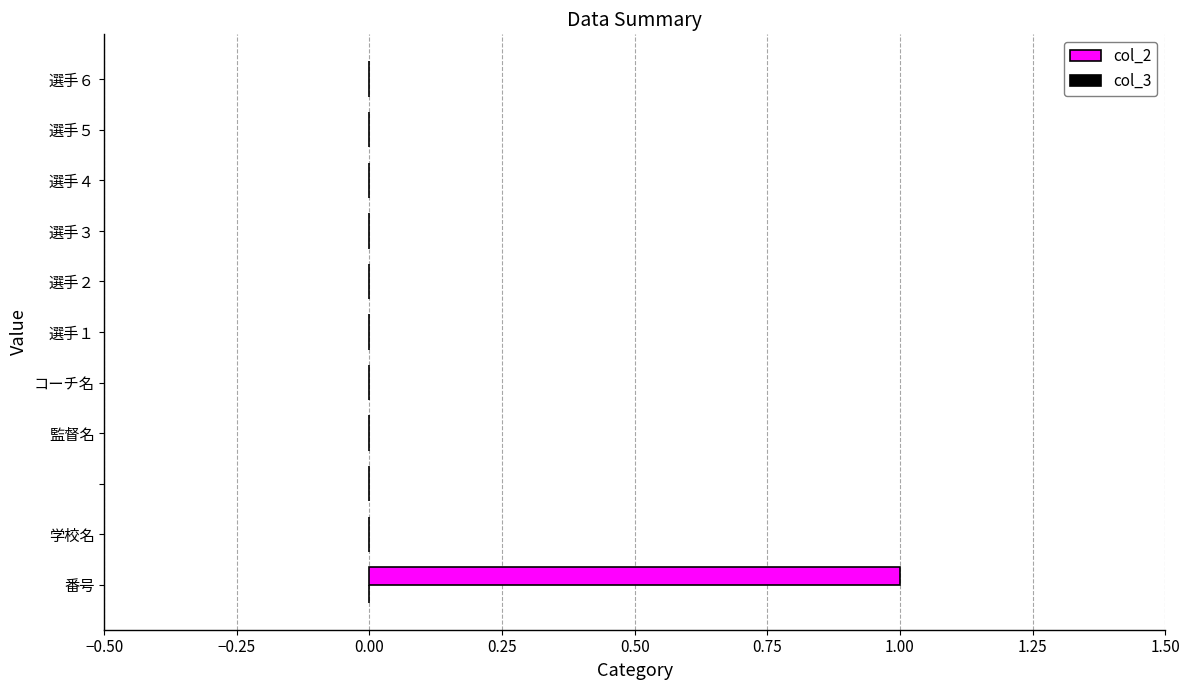

How many data points does each series have?

11